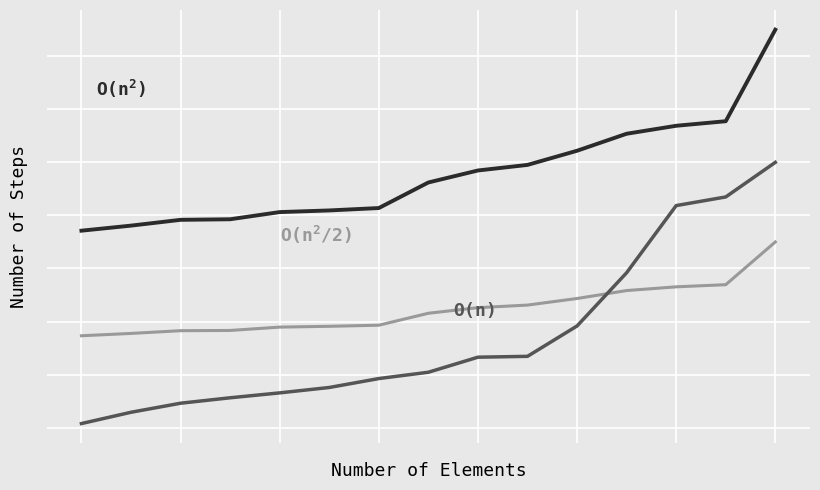

Reading left to right, list all the values displayed in this chart.

Value: 0=7.4	1=7.6	2=7.8	3=7.9	4=8.1	5=8.2	6=8.3	7=9.2	8=9.7	9=9.9	10=10.4	11=11.1	12=11.4	13=11.6	14=15.0
Weighting: 0=3.5	1=3.6	2=3.7	3=3.7	4=3.8	5=3.8	6=3.9	7=4.3	8=4.5	9=4.6	10=4.9	11=5.2	12=5.3	13=5.4	14=7.0
Shares or principal amount: 0=0.2	1=0.6	2=0.9	3=1.1	4=1.3	5=1.5	6=1.9	7=2.1	8=2.7	9=2.7	10=3.8	11=5.8	12=8.4	13=8.7	14=10.0